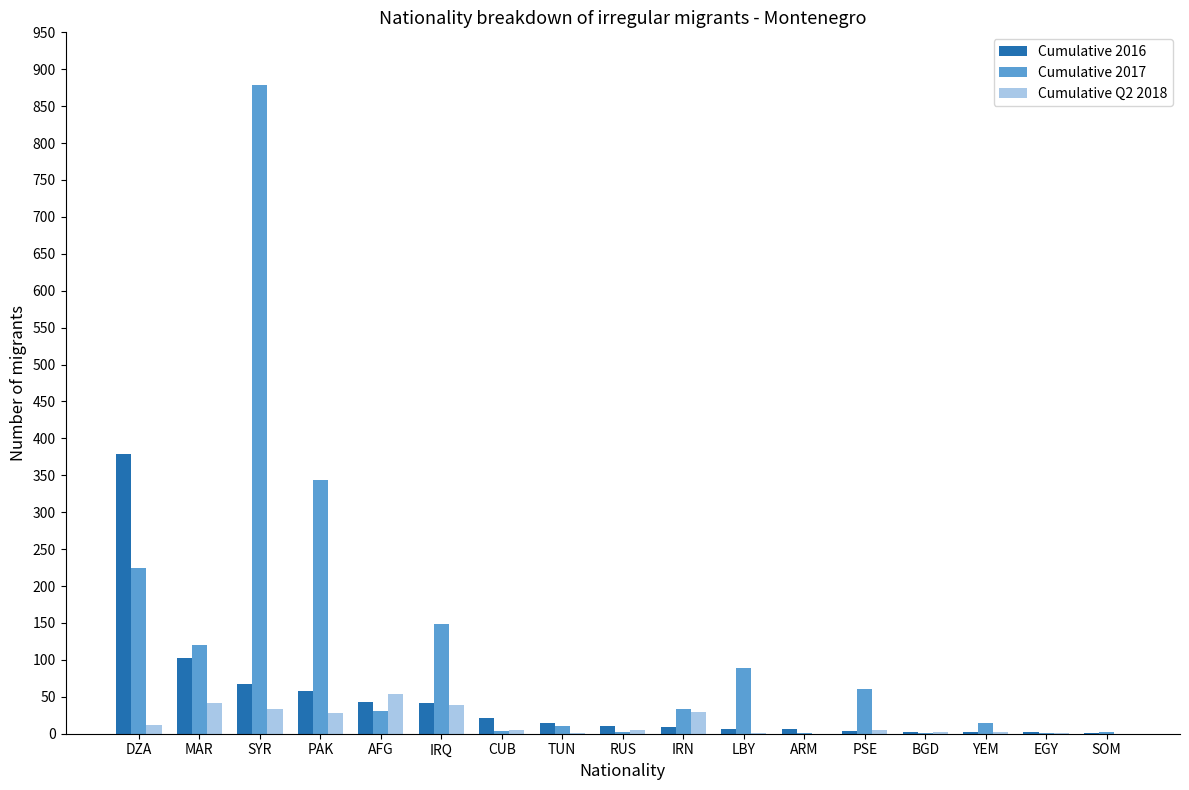

Which series has the largest total across all categories?

Cumulative 2017